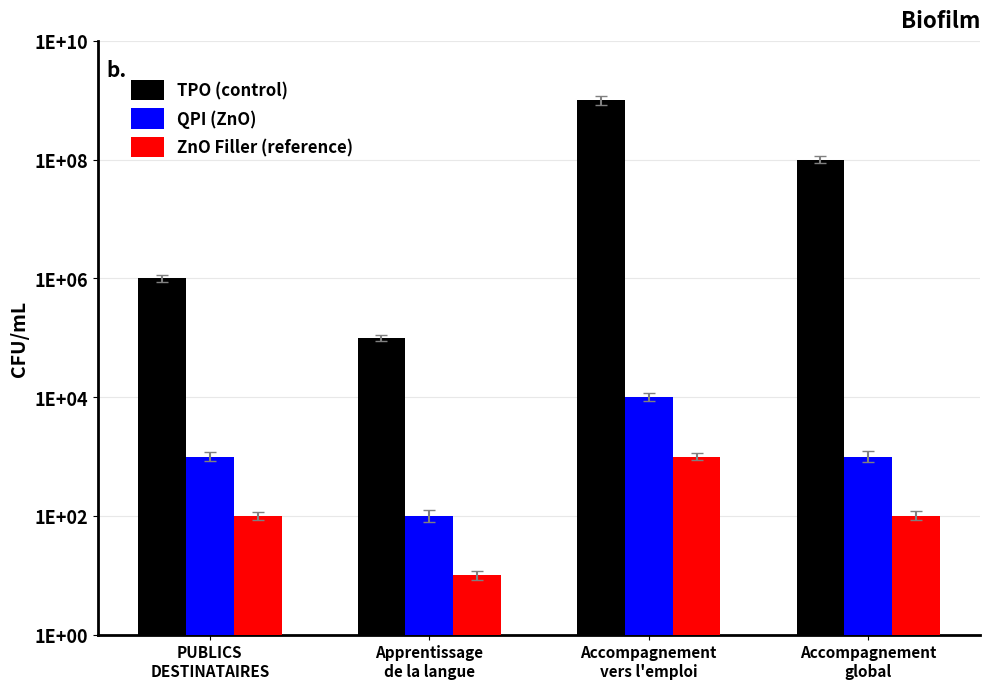

Is it true that TPO (control) equals 100000 at Apprentissage
de la langue?

True